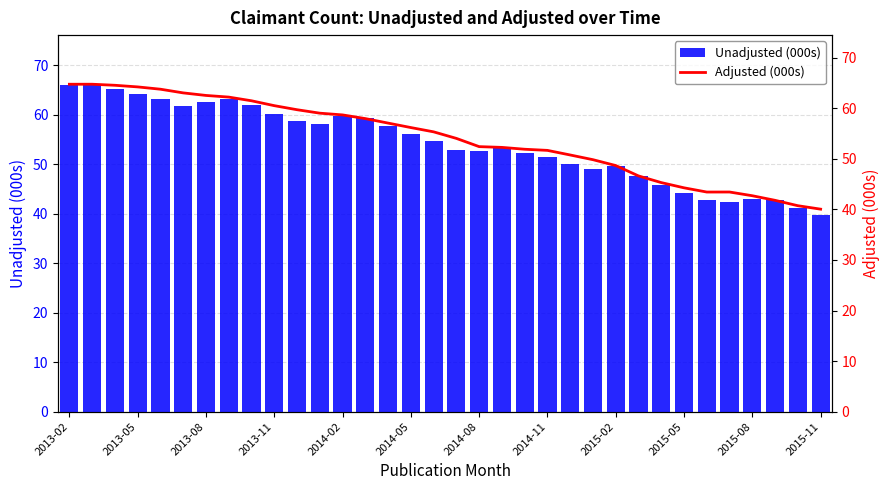

Is the value of Adjusted (000s) at 31 greater than the value of Unadjusted (000s) at 28?

No